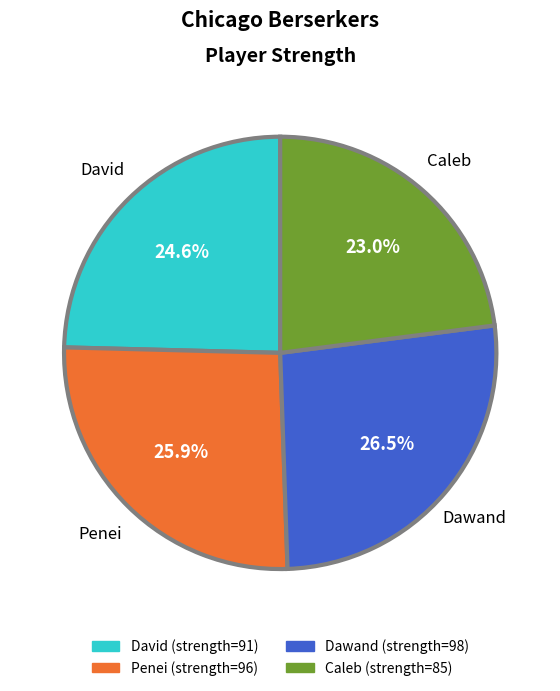

Rank the categories by value from lowest to highest.

Caleb, David, Penei, Dawand